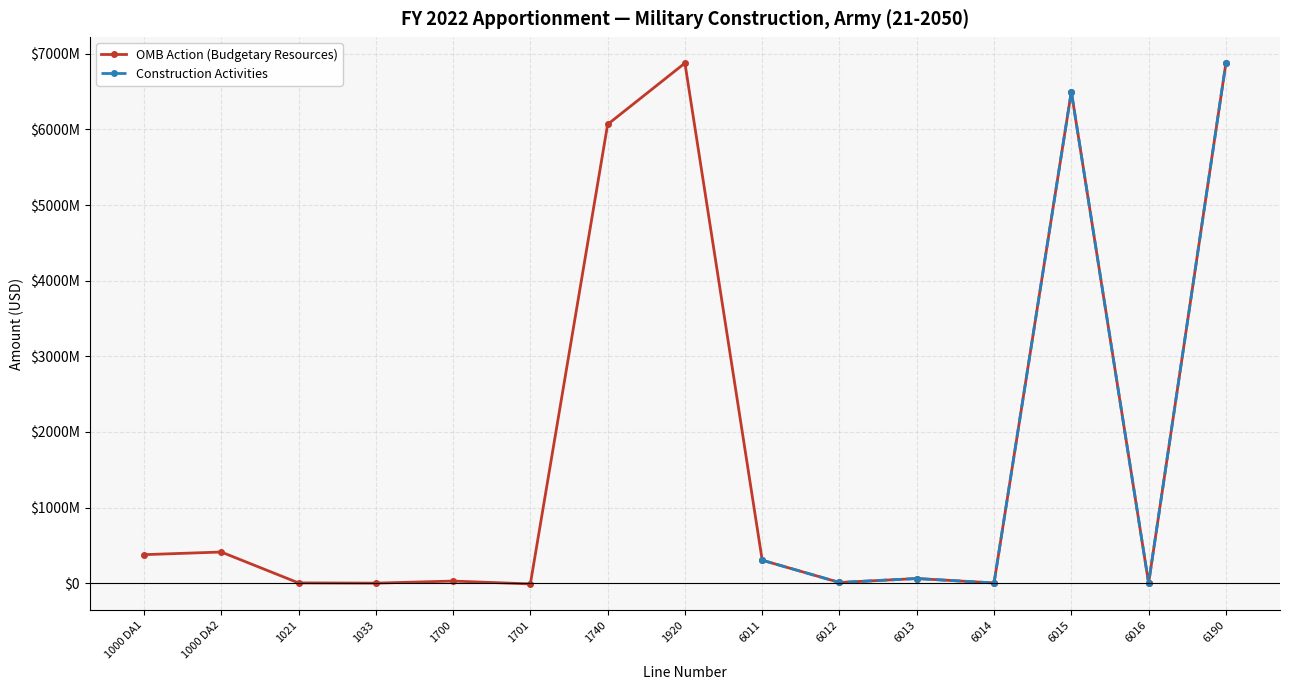

True or false: OMB Action (Budgetary Resources) and Construction Activities cross at least once.

False